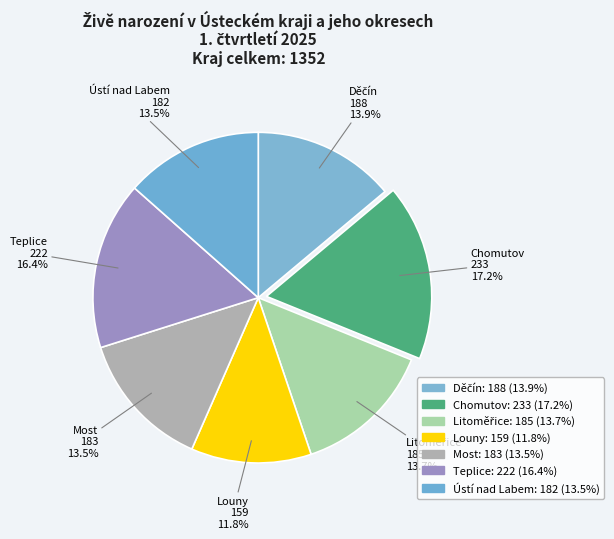

What is the ratio of the value at Louny to the value at Most?

0.9